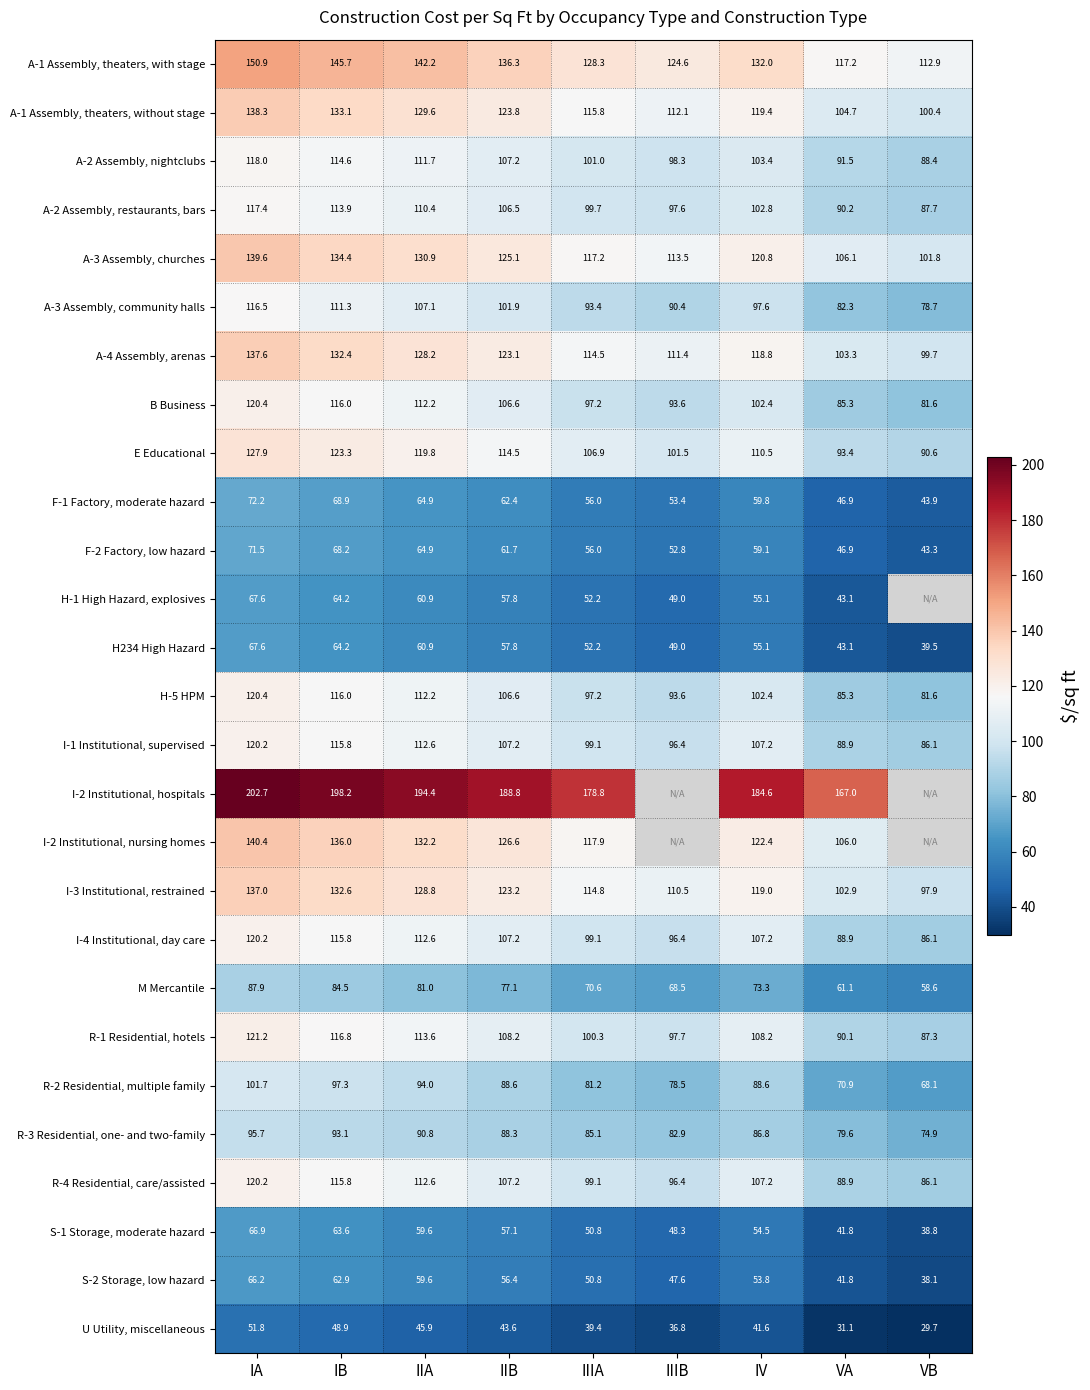

Is the value of I-4 Institutional, day care at IIA greater than the value of I-1 Institutional, supervised at VB?

Yes